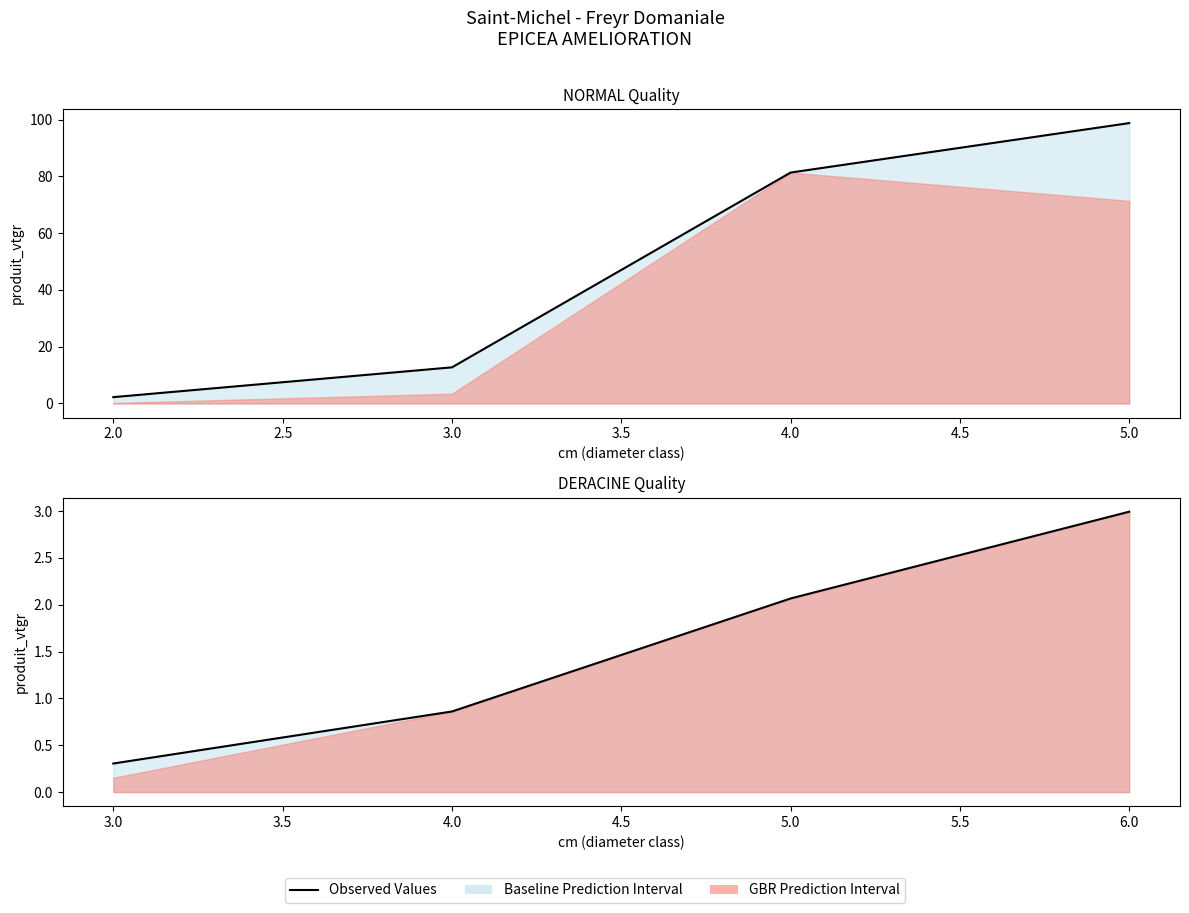

What is the smallest value displayed?

0.3